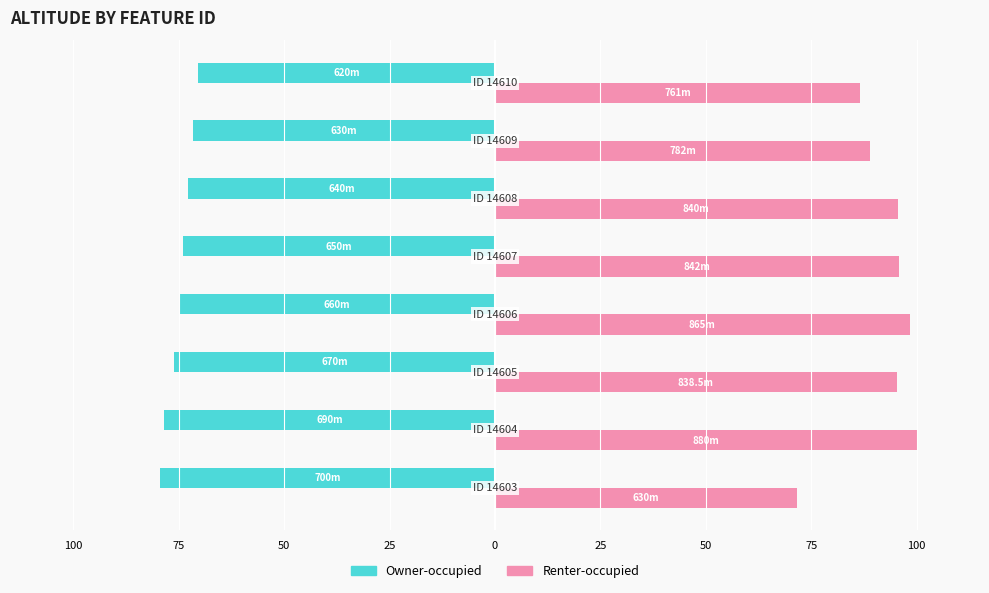

What is the sum of all Owner-occupied values?

-597.7